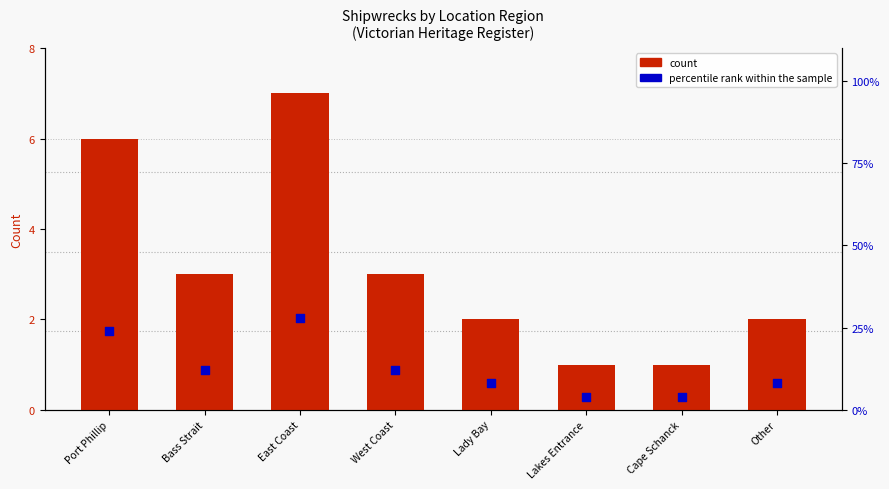

What is the total value across all series at West Coast?

15